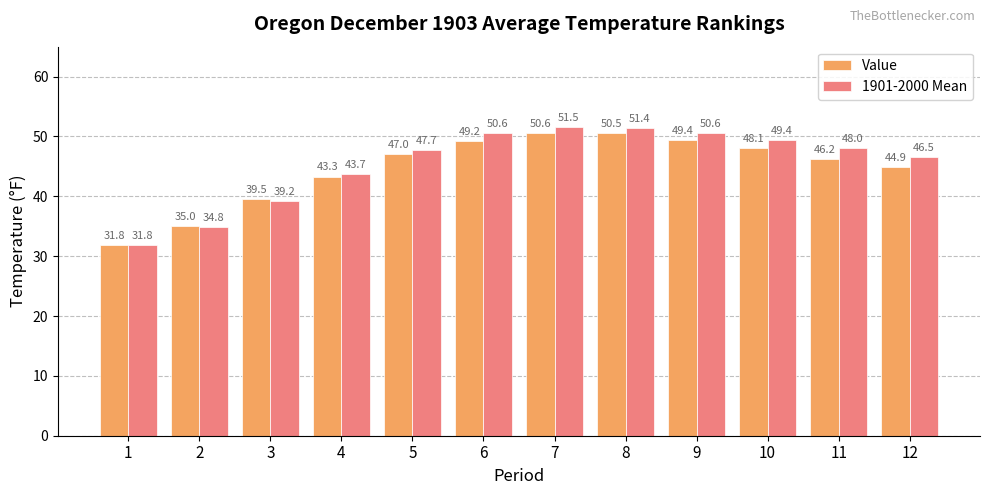

Reading right to left, extract all data points from this chart.

Value: 44.9	46.2	48.1	49.4	50.5	50.6	49.2	47.0	43.3	39.5	35.0	31.8
1901-2000 Mean: 46.5	48.0	49.4	50.6	51.4	51.5	50.6	47.7	43.7	39.2	34.8	31.8